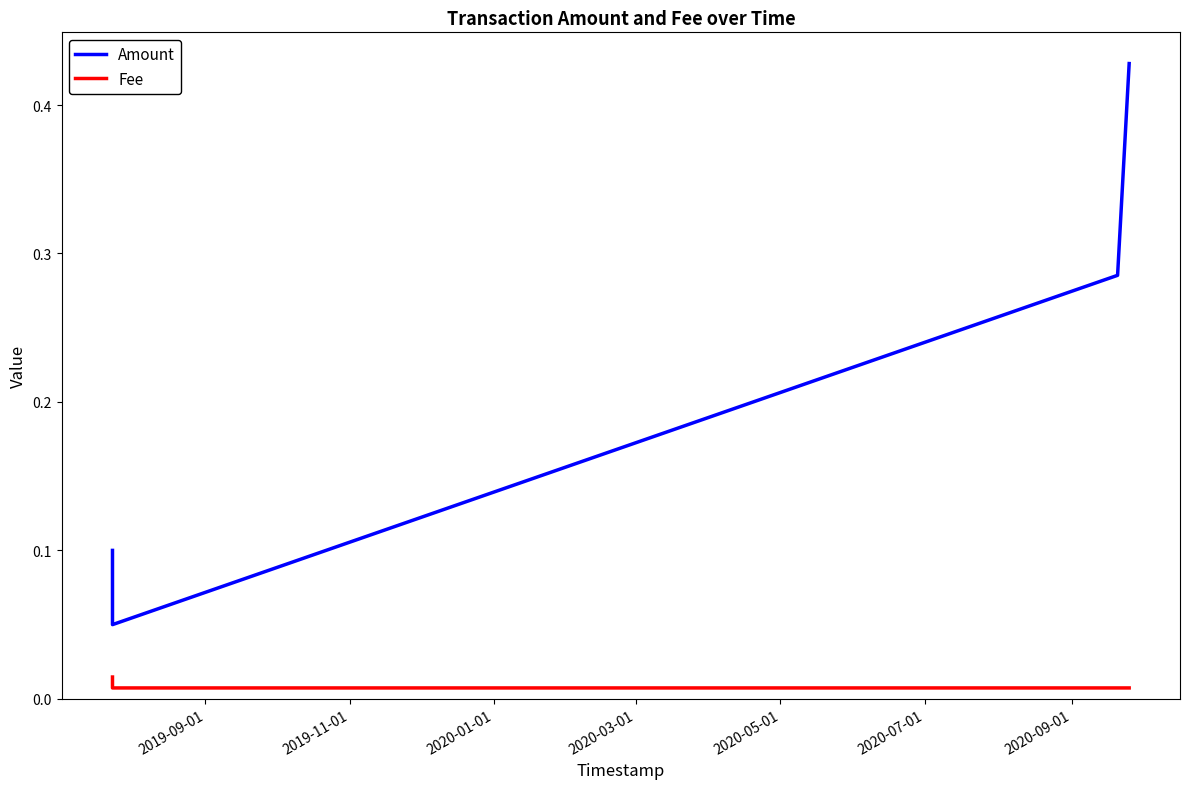

True or false: Amount and Fee cross at least once.

False